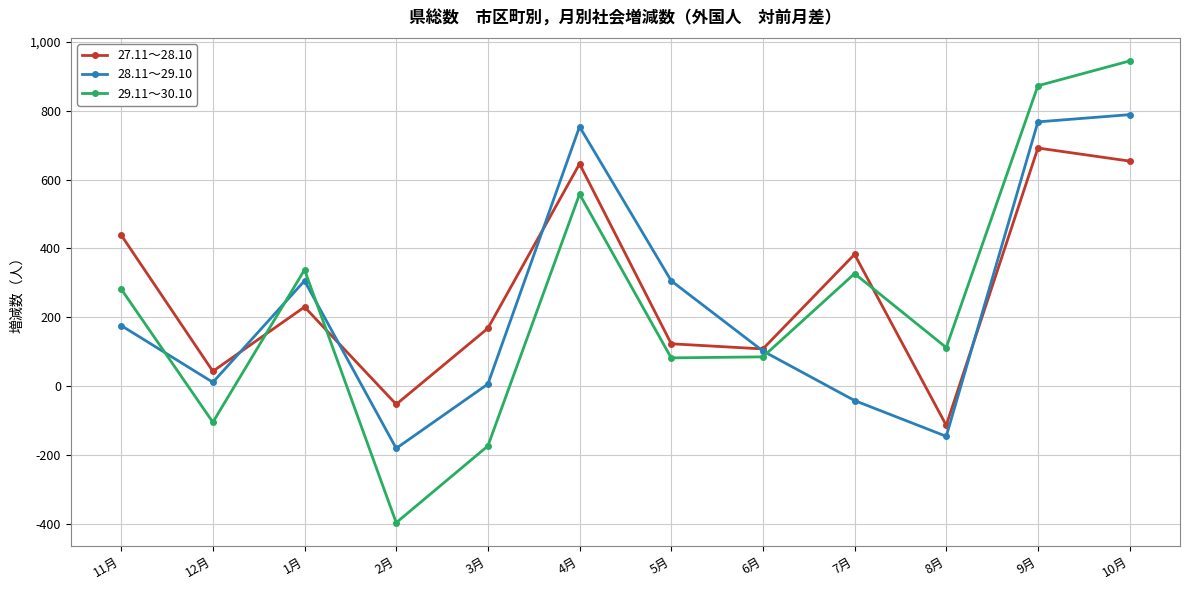

At which label does 28.11～29.10 reach its peak?

10月